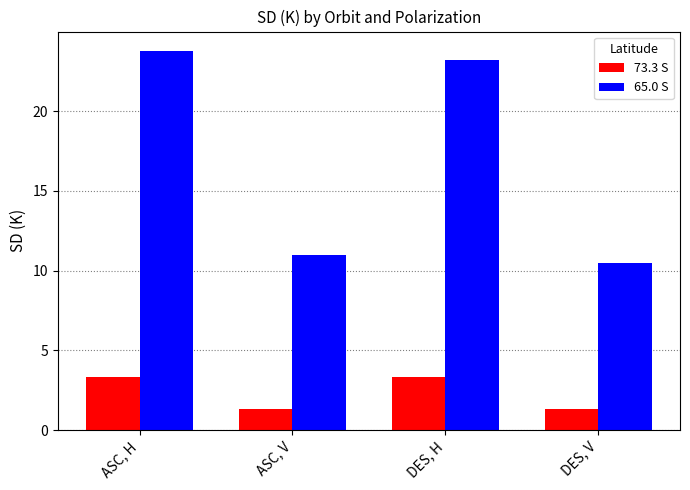

What is the minimum value shown in the chart?

1.3